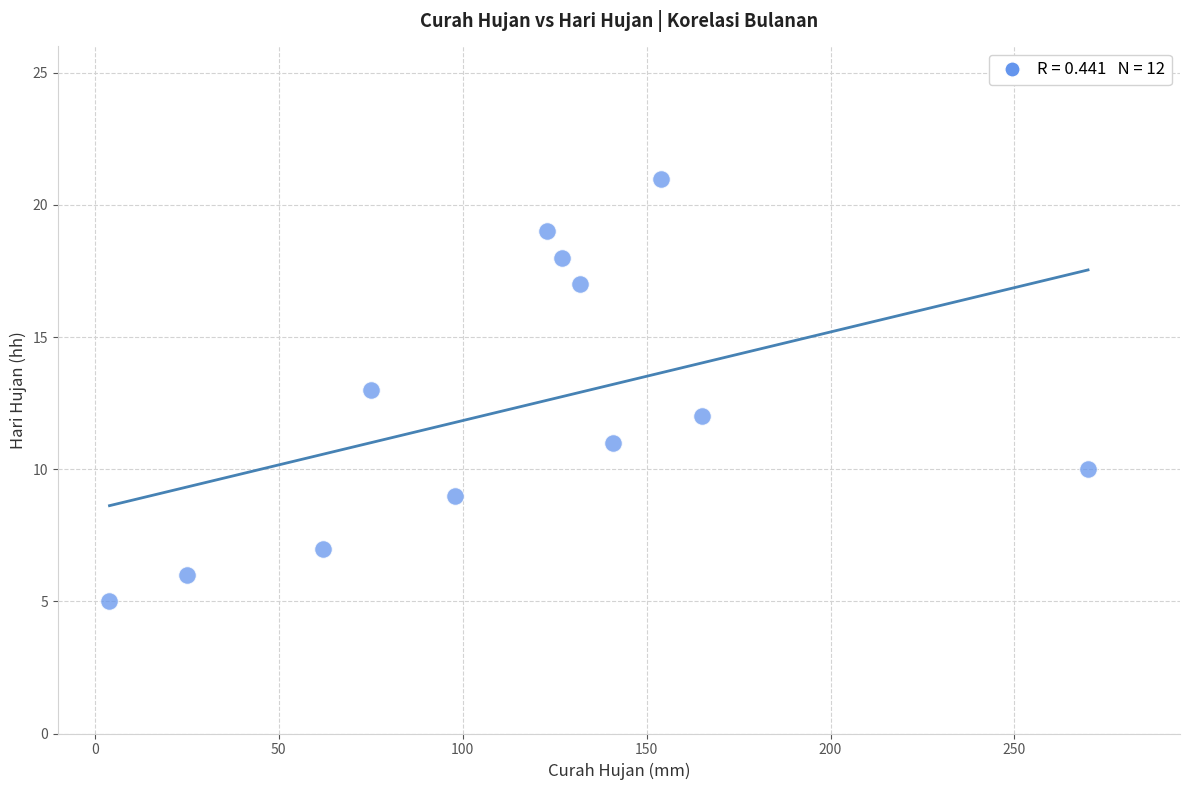

What is the average X value?

115